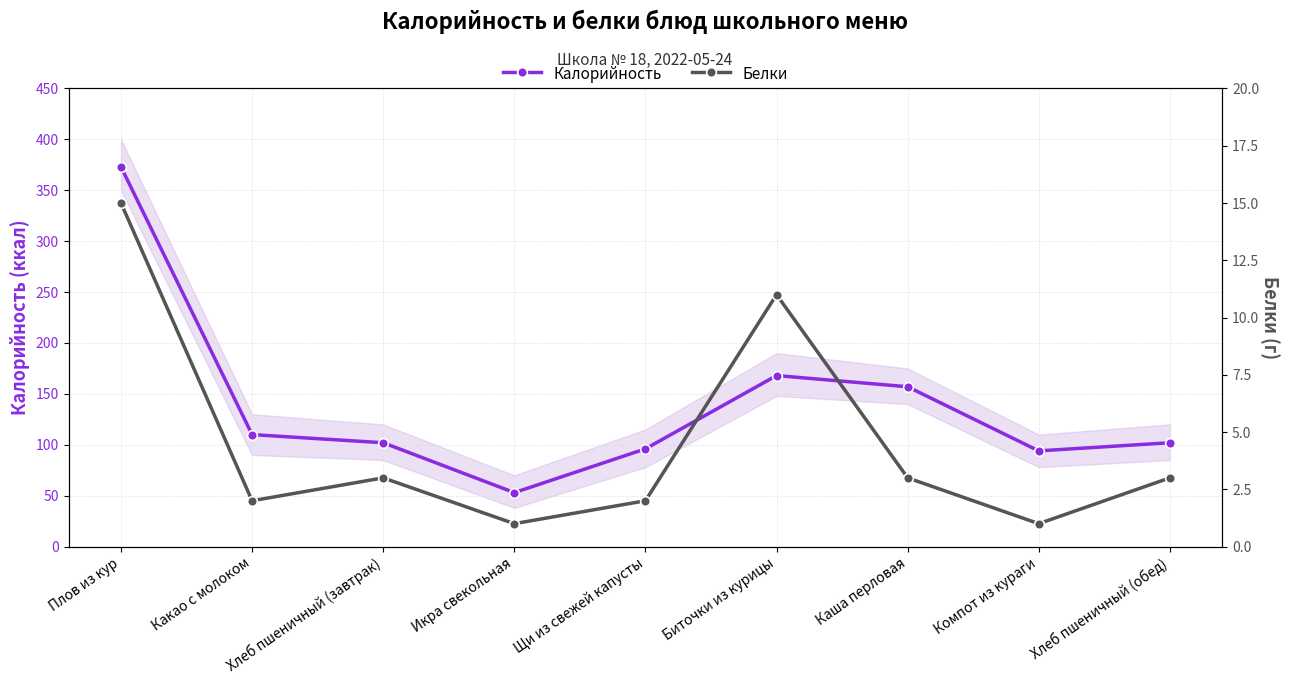

At how many categories does at least one series exceed 211?

1